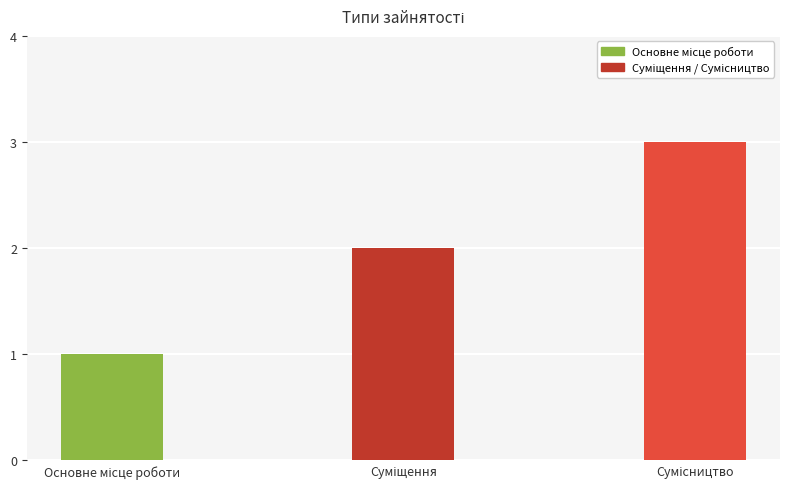

Reading left to right, list all the values displayed in this chart.

1	2	3